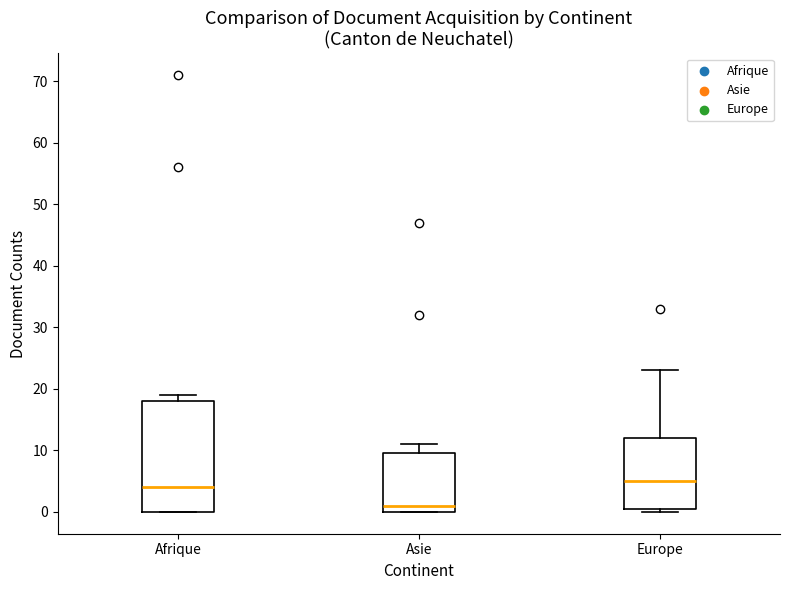

Where does the median line of the box for Afrique sit on the y-axis? The values are not printed on the chart, so give them approximately, as read against the axis.

4